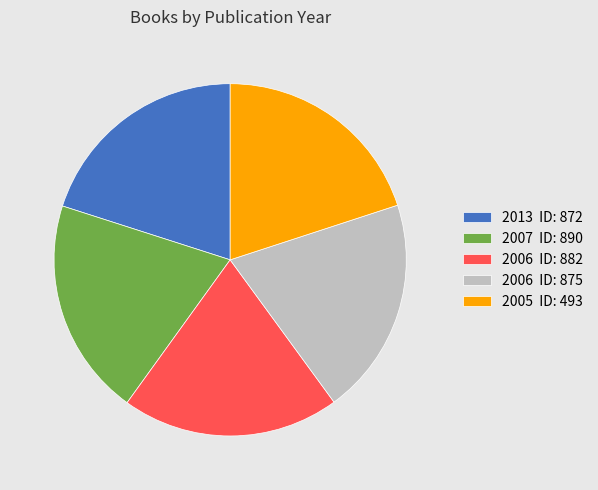

Combined, do 2006 ID: 875 and 2005 ID: 493 account for over 50%?

No